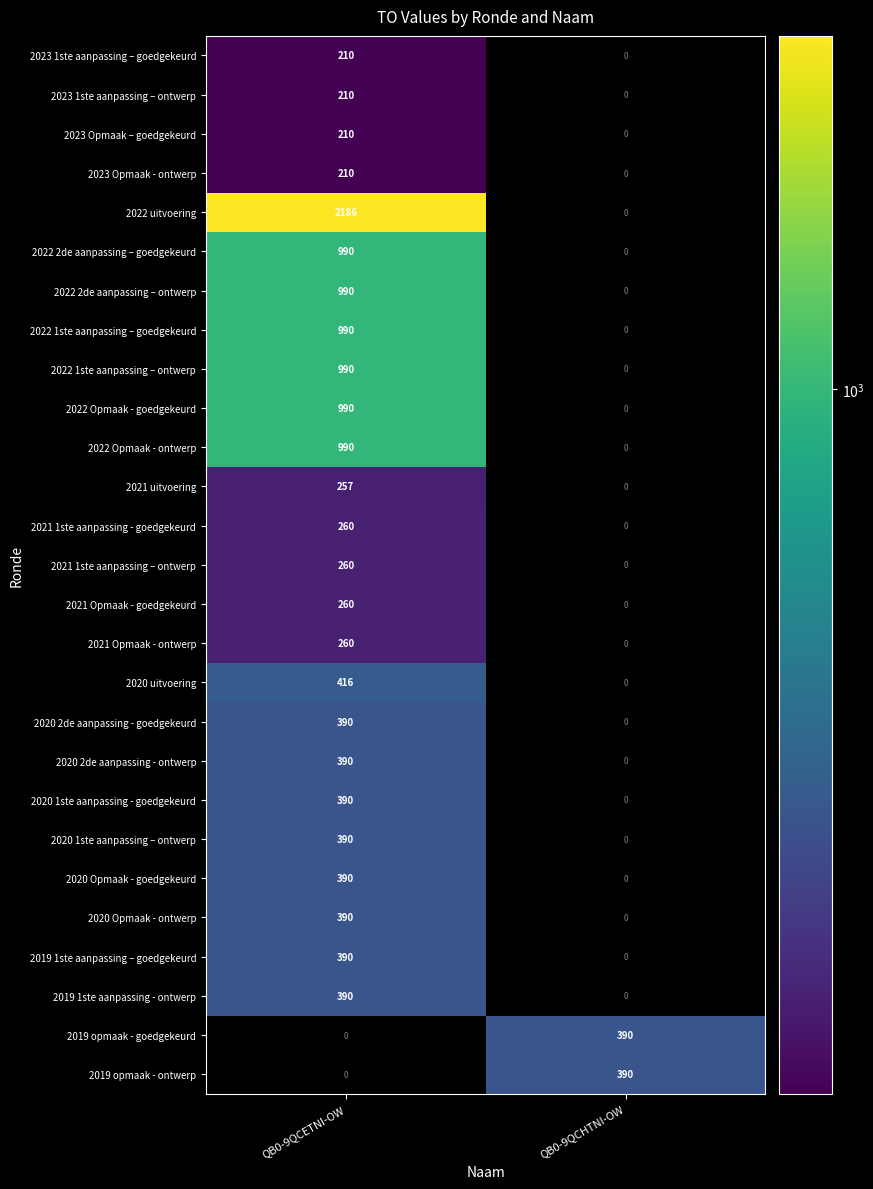

What is the spread (max minus min) of values at QB0-9QCHTNI-OW?

390